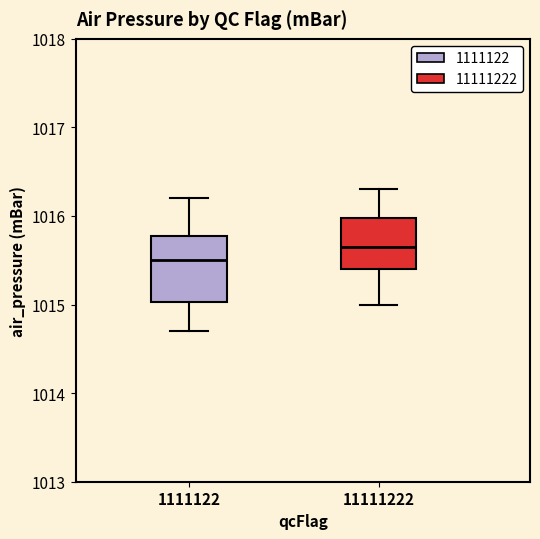

Reading left to right, read every box against the y-axis: the position of its median line, the range the box covers, and the ends of its whiskers. The values are not printed on the chart, so give them approximately, as read against the axis.

1111122: median 1015.5, box 1015.0 to 1015.8, whiskers 1014.7 to 1016.2
11111222: median 1015.7, box 1015.4 to 1016.0, whiskers 1015.0 to 1016.3